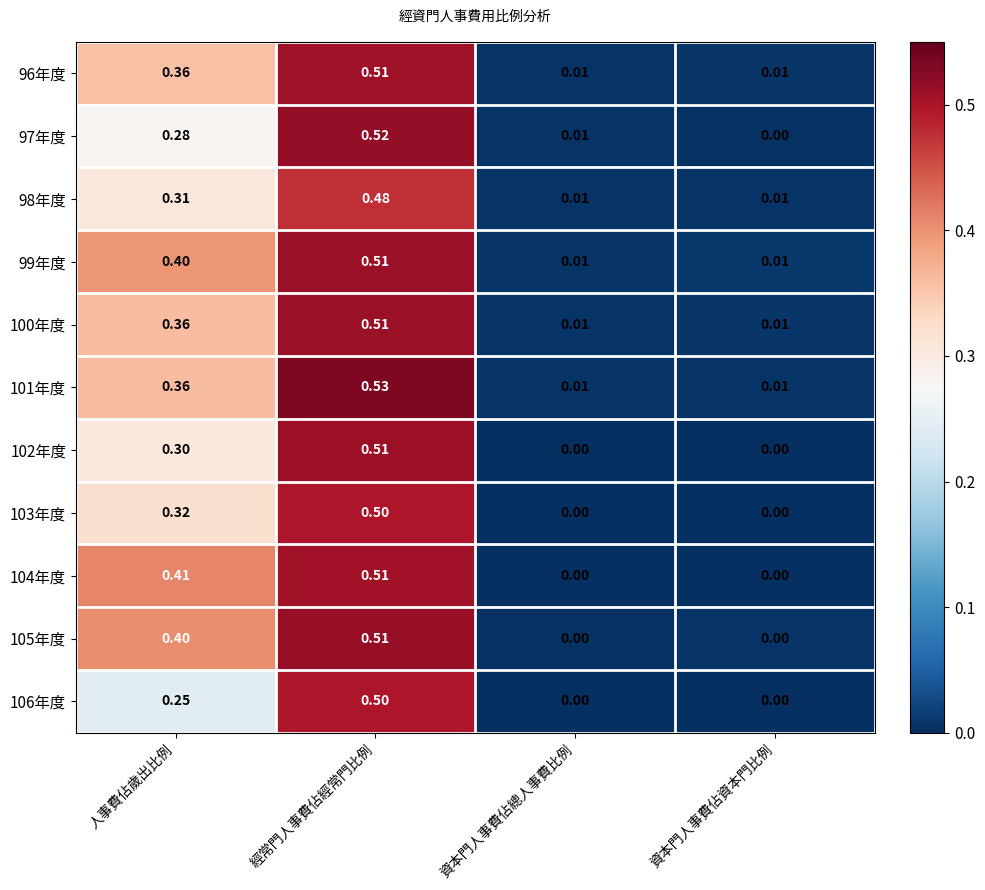

Which category has the highest value across all series?

經常門人事費佔經常門比例